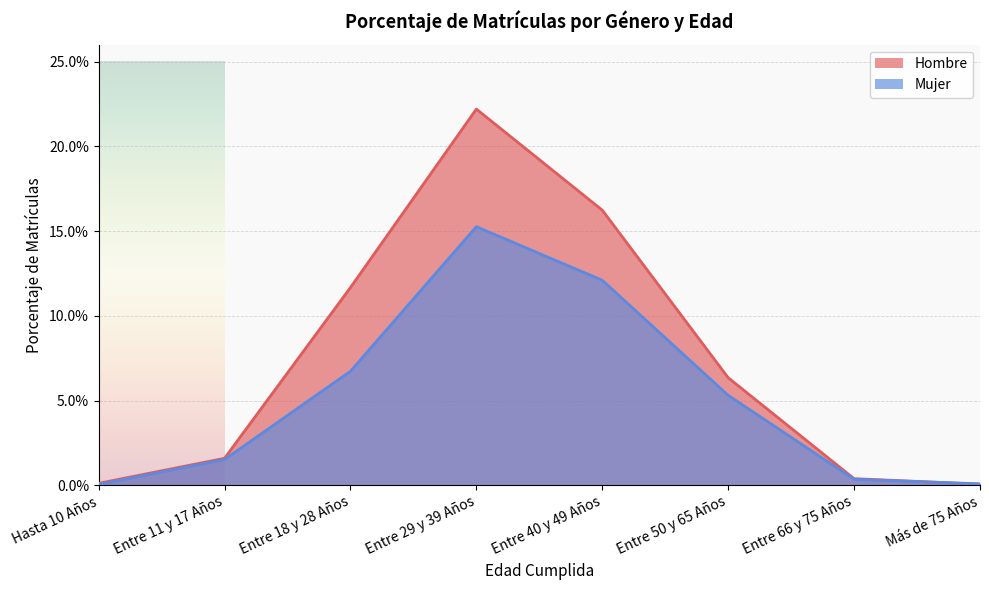

True or false: Hombre and Mujer cross at least once.

True